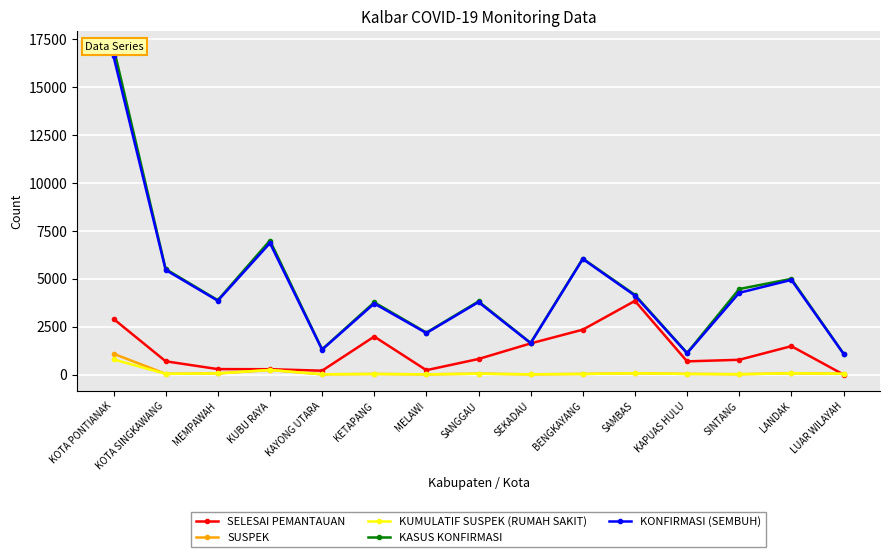

How many lines are shown in the chart?

5